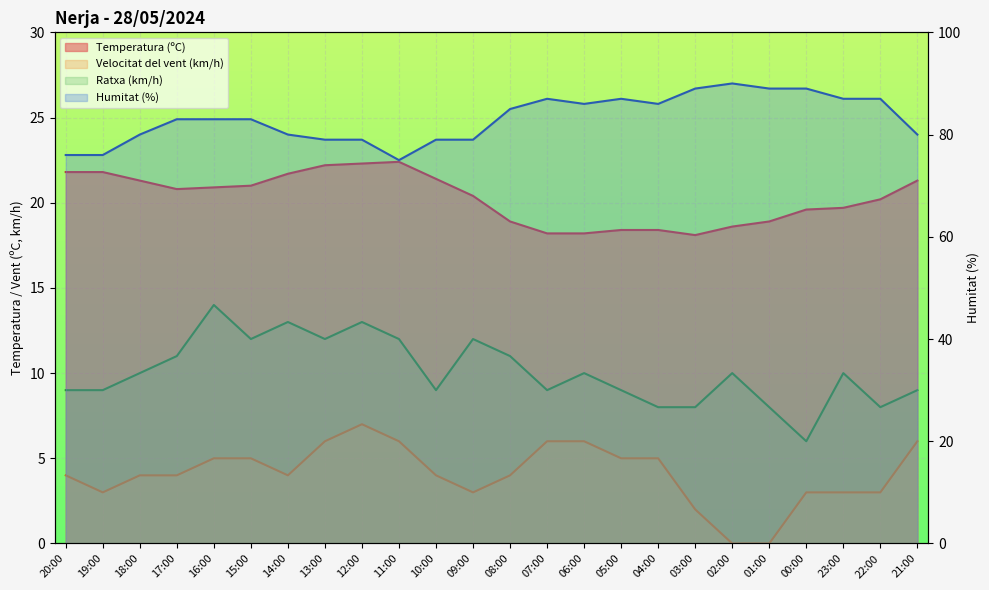

What is the label of the 16th point from the right?

12:00